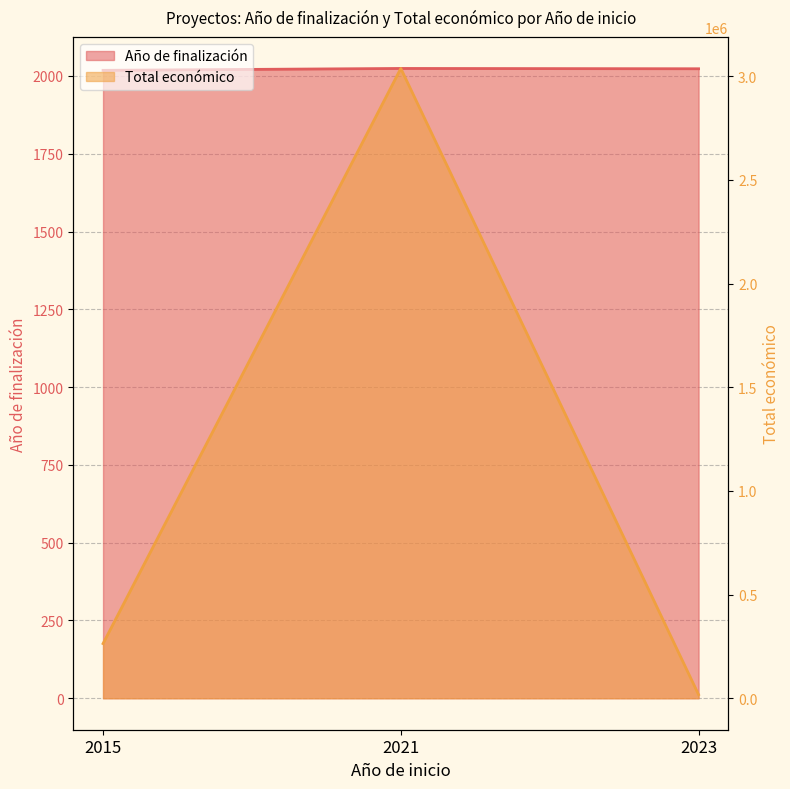

The value of Total económico at 2015 is 148060. True or false?

False